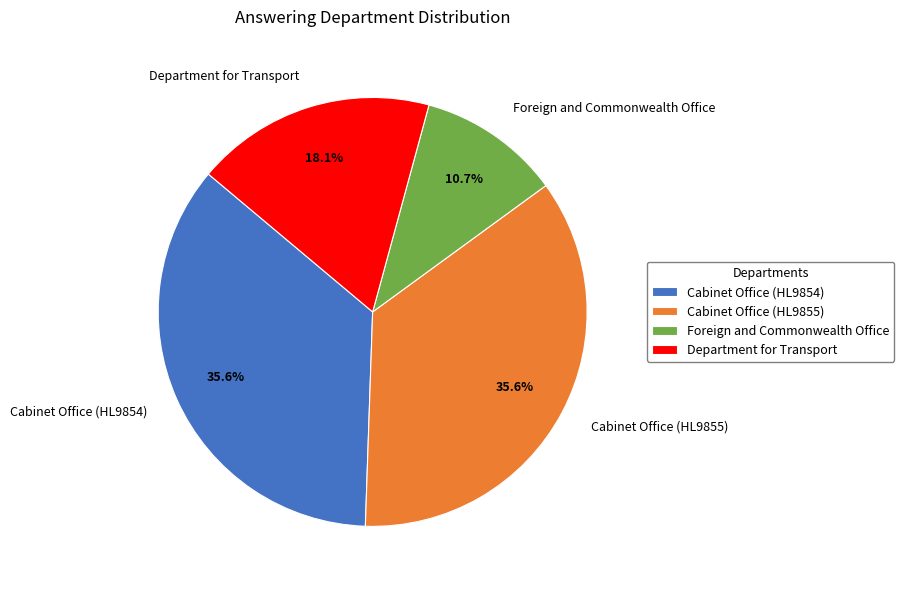

To the nearest percent, what percentage of the pie is Foreign and Commonwealth Office?

11%